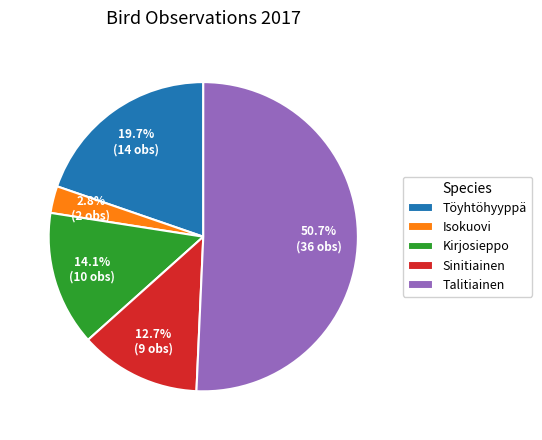

What is the ratio of the value at Töyhtöhyyppä to the value at Sinitiainen?

1.6